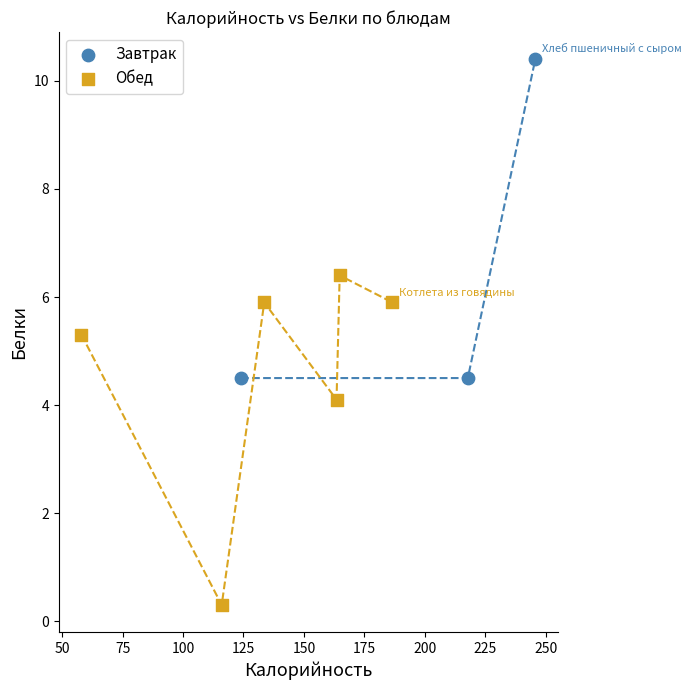

Which series reaches the maximum Y coordinate?

Завтрак